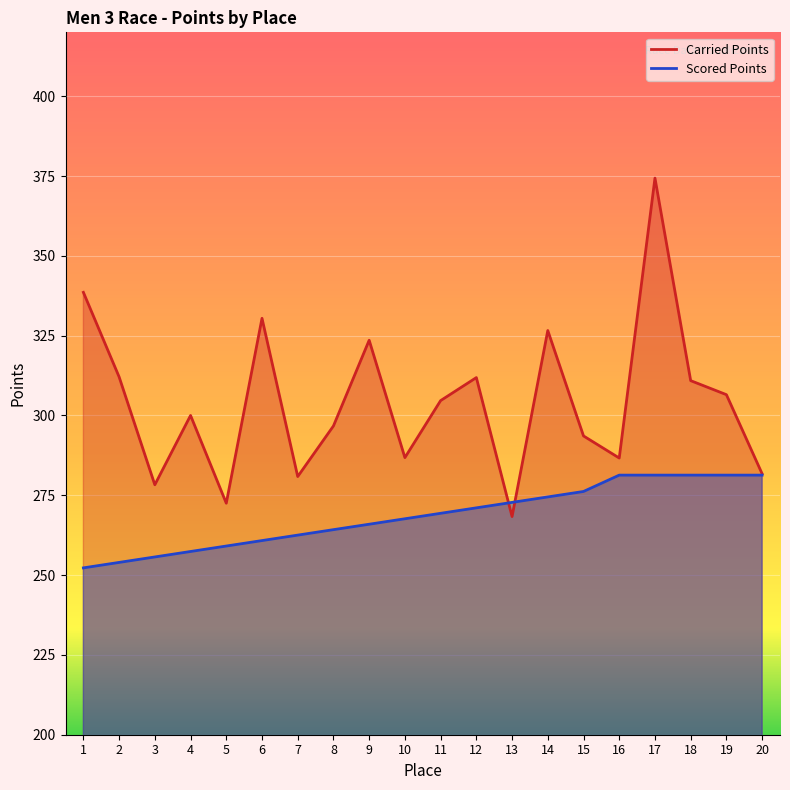

At 7, list the series in order from largest to smallest.

Carried Points, Scored Points